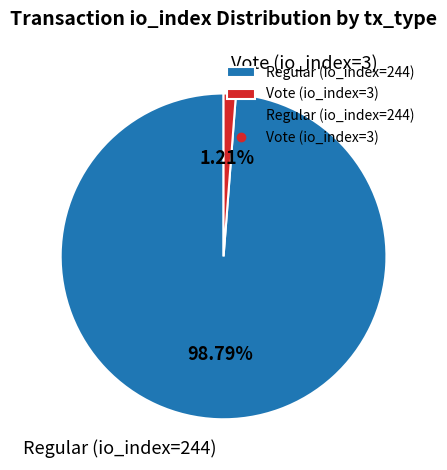

How many slices are in this pie chart?

2